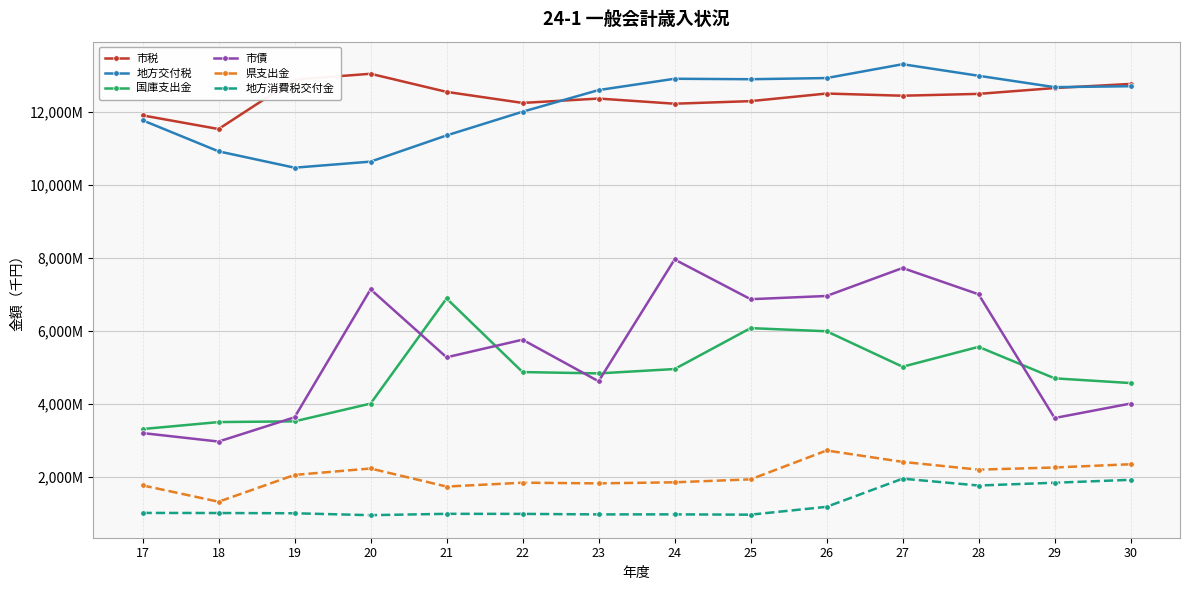

What are all the series names shown in the legend?

市税, 地方交付税, 国庫支出金, 市債, 県支出金, 地方消費税交付金